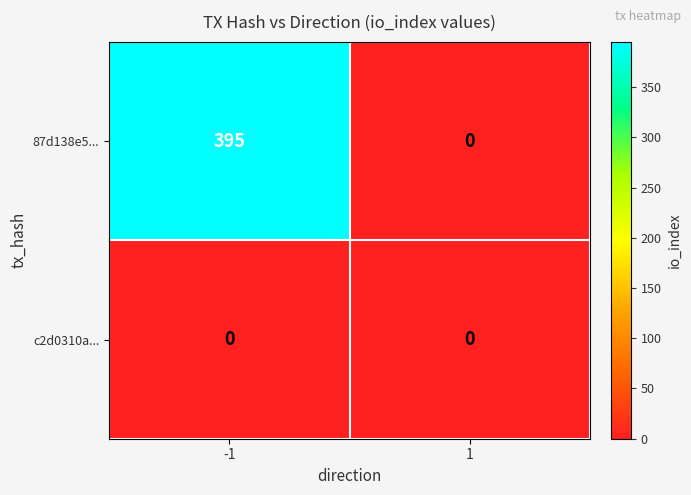

What is the greatest value displayed?

395